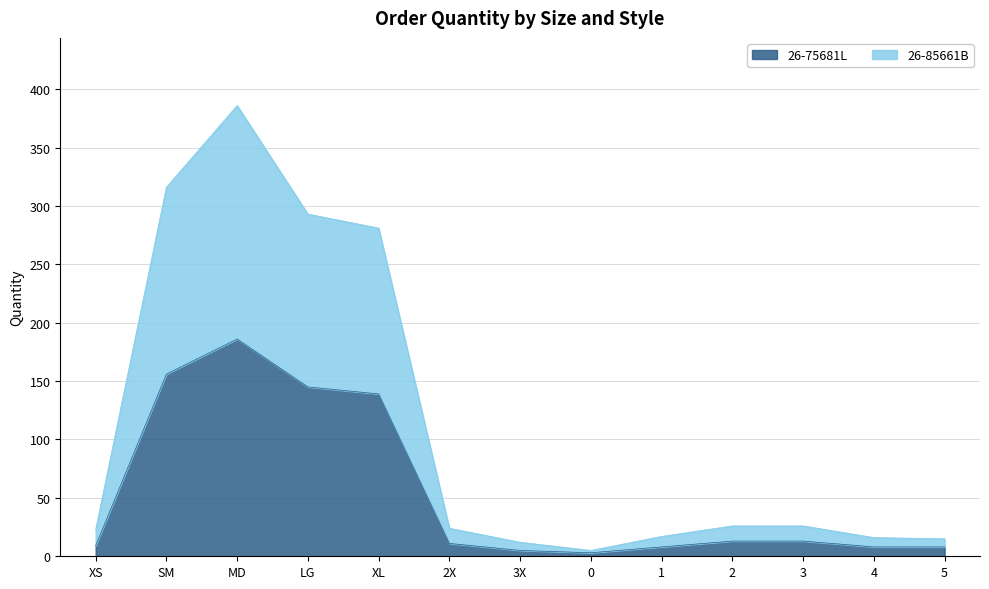

Where does the 26-85661B series first go above 24?

SM